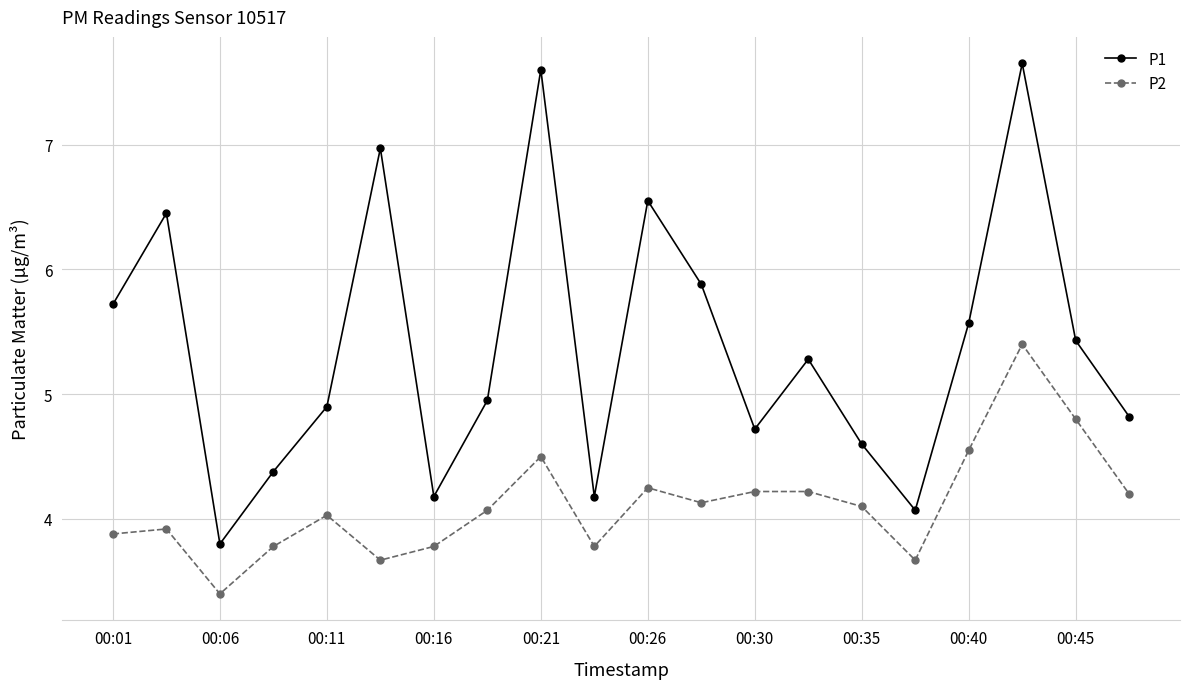

What is the maximum value for P2?

5.4